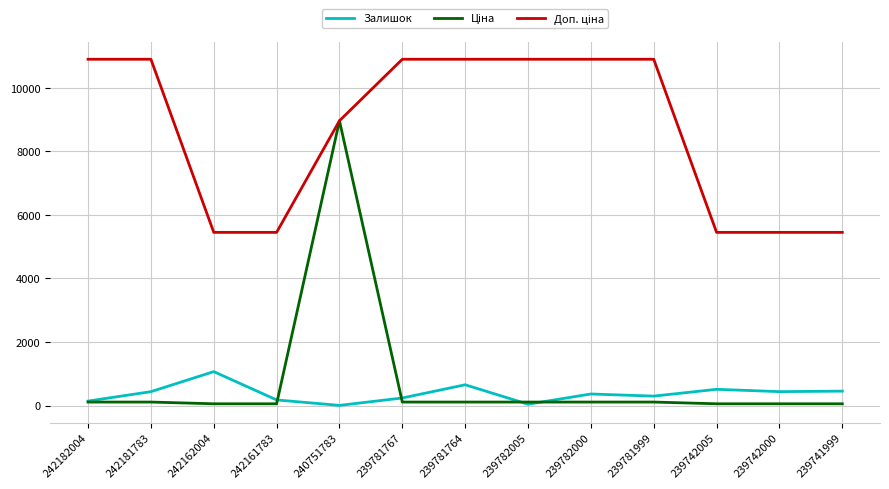

True or false: Залишок has a value of 436.0 at 242181783.

True